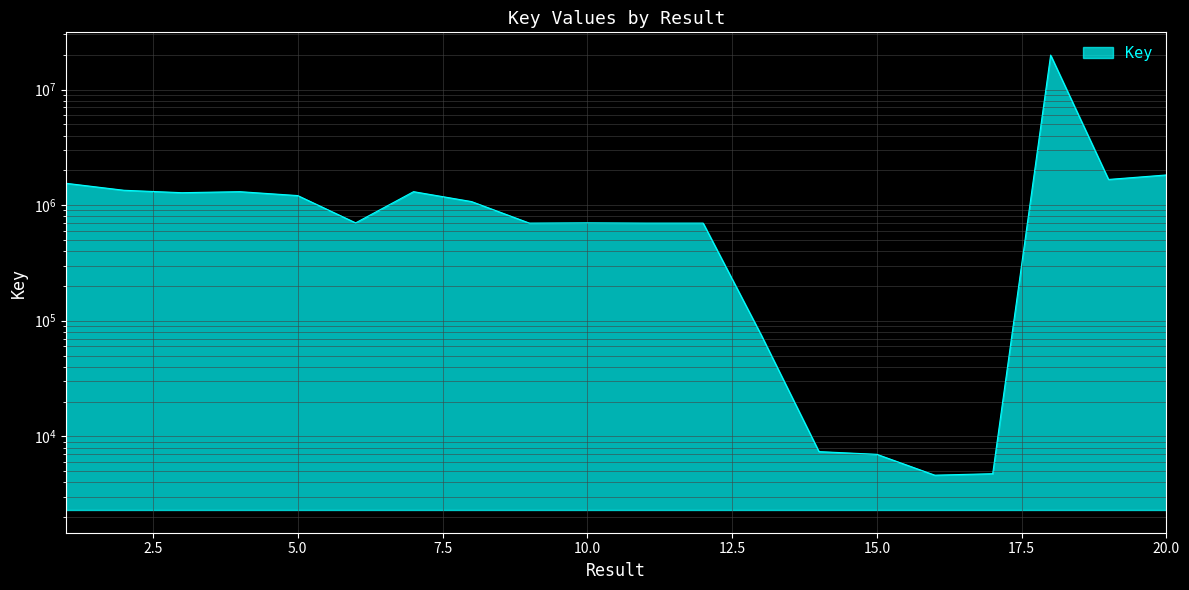

List the labels in order of value, smallest first.

16, 17, 15, 14, 13, 11, 12, 9, 10, 6, 8, 5, 3, 7, 4, 2, 1, 19, 20, 18